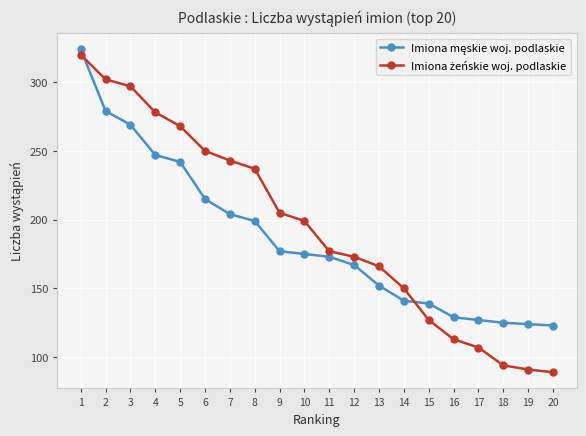

What is the spread (max minus min) of values at 7?

39